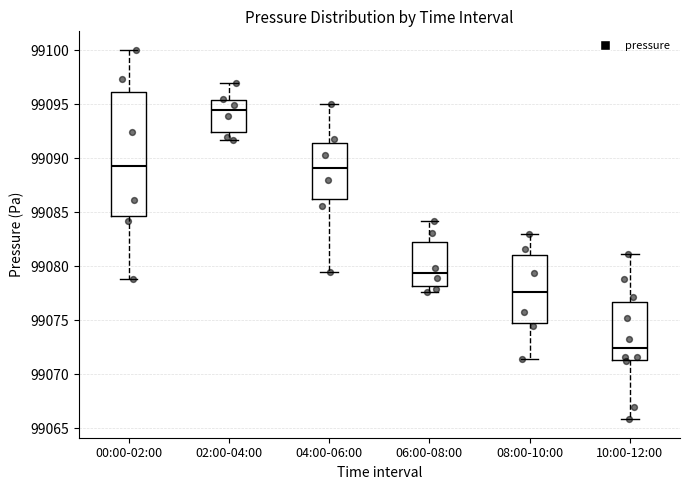

Reading left to right, transcribe this box plot: for each box, give where its median line is, the range the box spans, and where its two whiskers end, as read against the y-axis. The values are not printed on the chart, so give them approximately, as read against the axis.

00:00-02:00: median 99089.5, box 99084.5 to 99096.0, whiskers 99079.0 to 99100.0
02:00-04:00: median 99094.5, box 99092.5 to 99095.5, whiskers 99091.5 to 99097.0
04:00-06:00: median 99089.0, box 99086.0 to 99091.5, whiskers 99079.5 to 99095.0
06:00-08:00: median 99079.5, box 99078.0 to 99082.5, whiskers 99077.5 to 99084.0
08:00-10:00: median 99077.5, box 99075.0 to 99081.0, whiskers 99071.5 to 99083.0
10:00-12:00: median 99072.5, box 99071.5 to 99076.5, whiskers 99066.0 to 99081.0